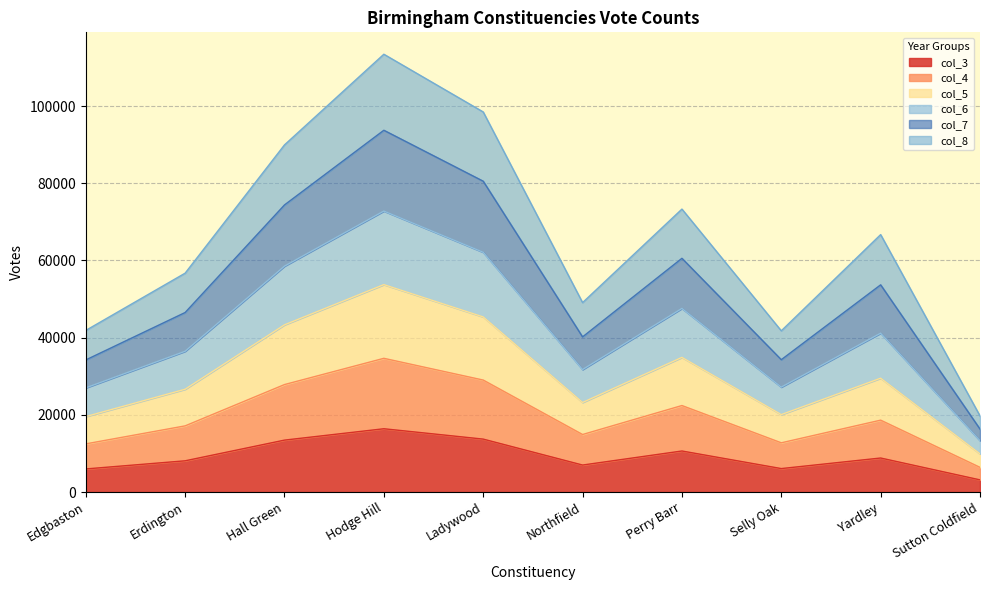

What is the minimum value for col_3?

3165